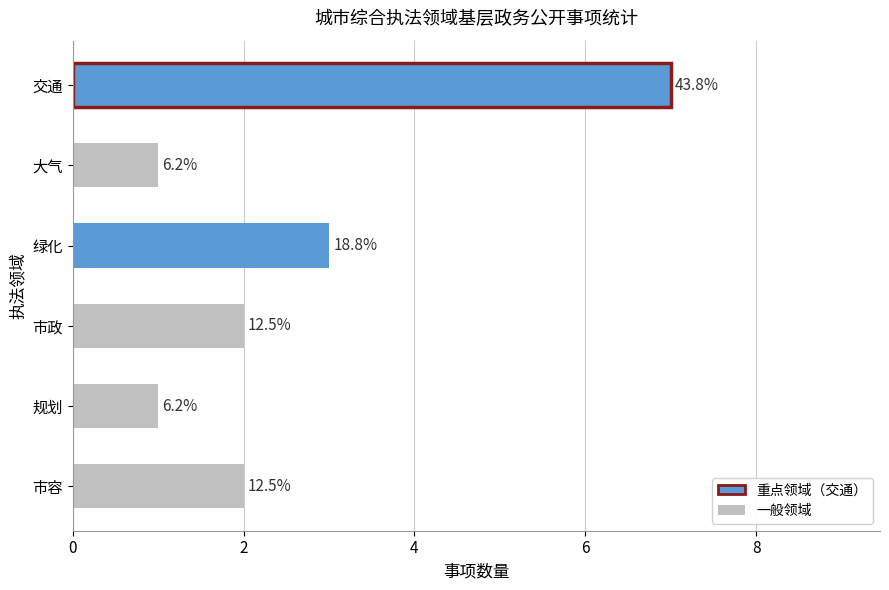

How many bars are there in total?

6